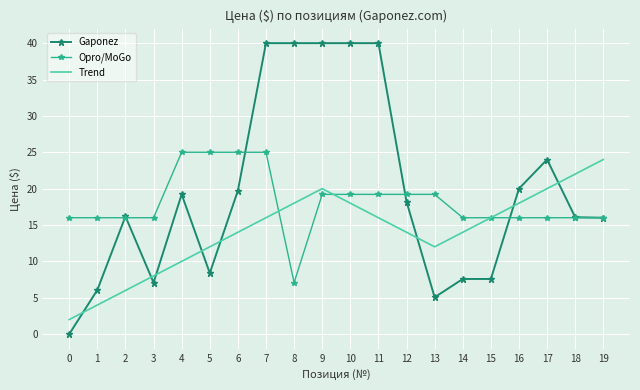

Which series has the widest spread of values?

Gaponez